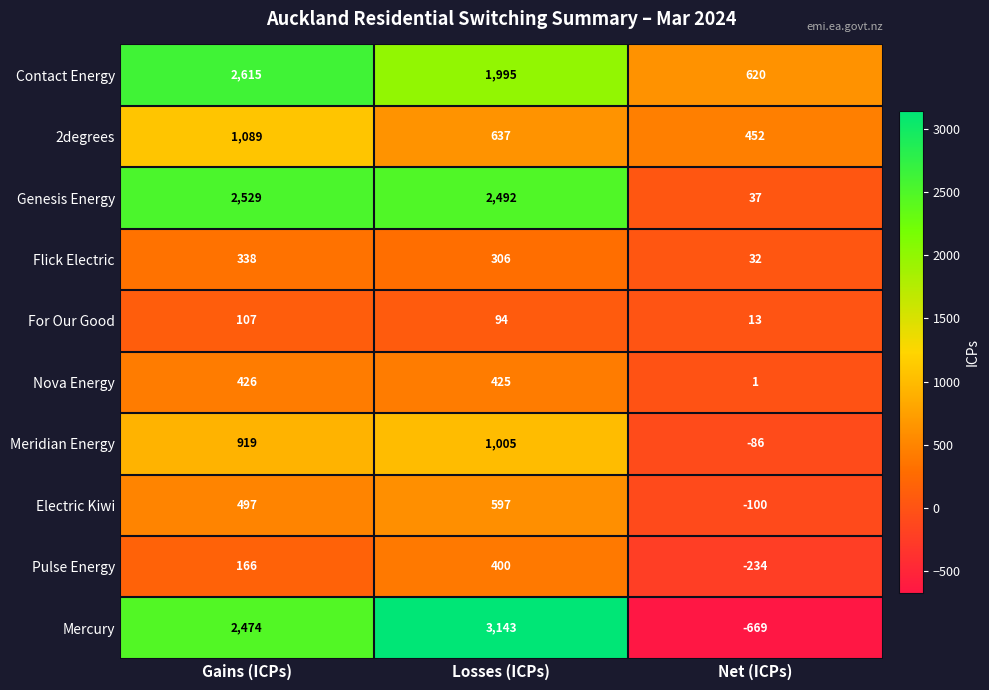

What is the minimum value for For Our Good?

13